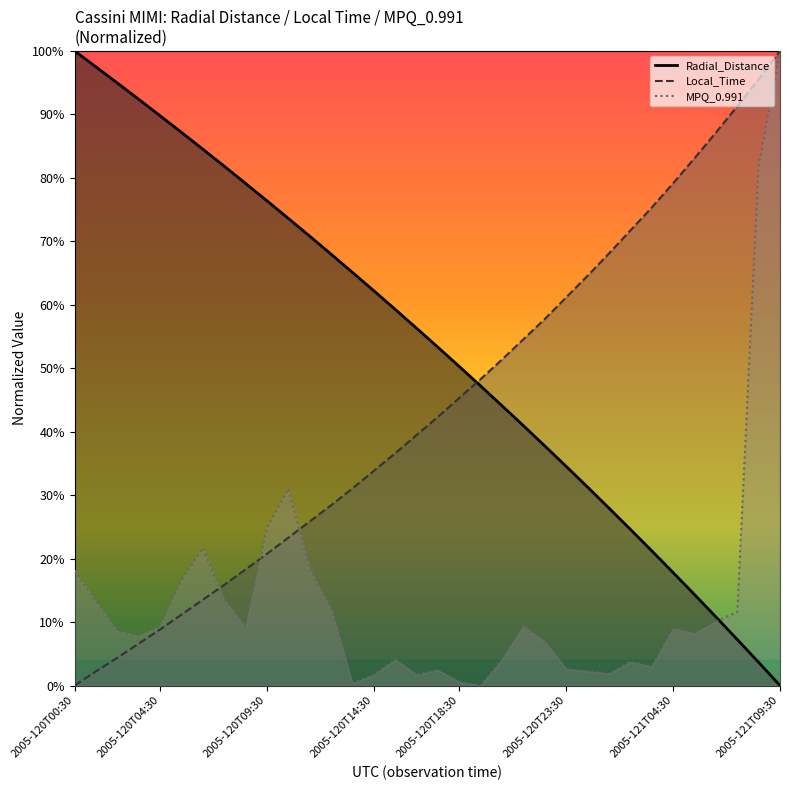

How many lines are shown in the chart?

3